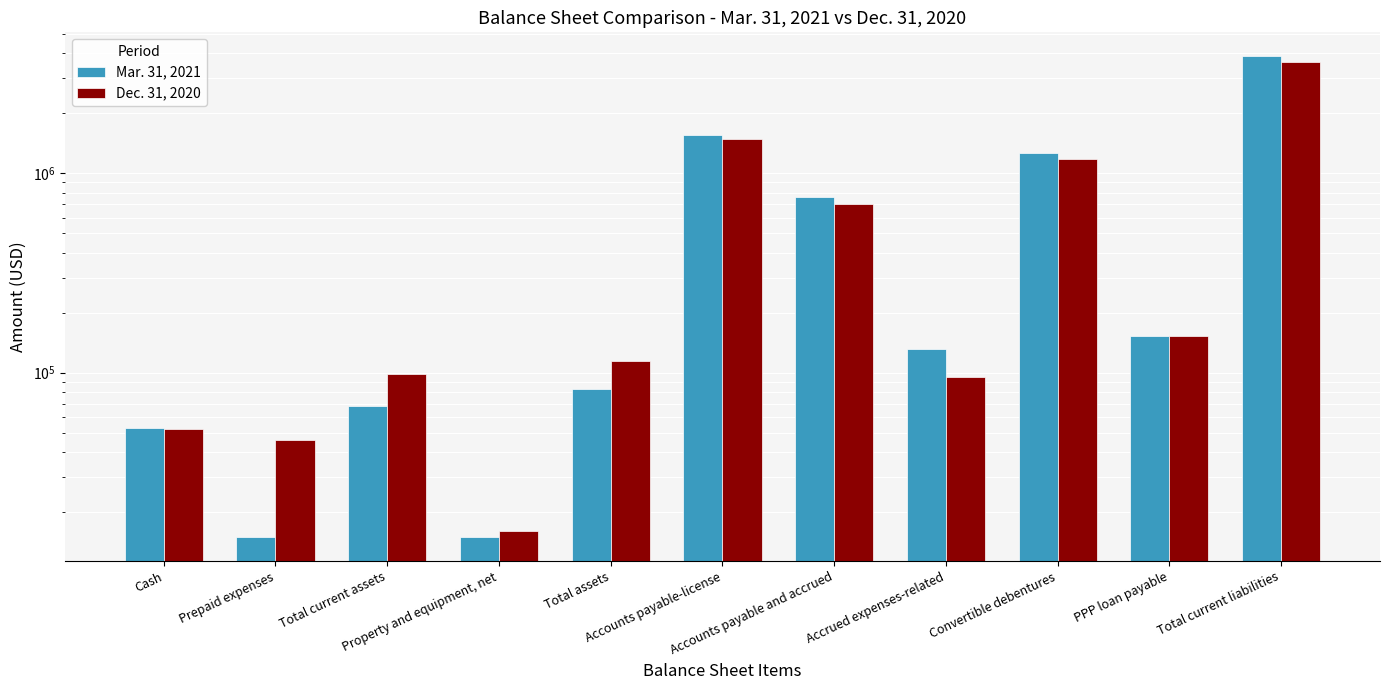

The value of Dec. 31, 2020 at Property and equipment, net is 21764. True or false?

False